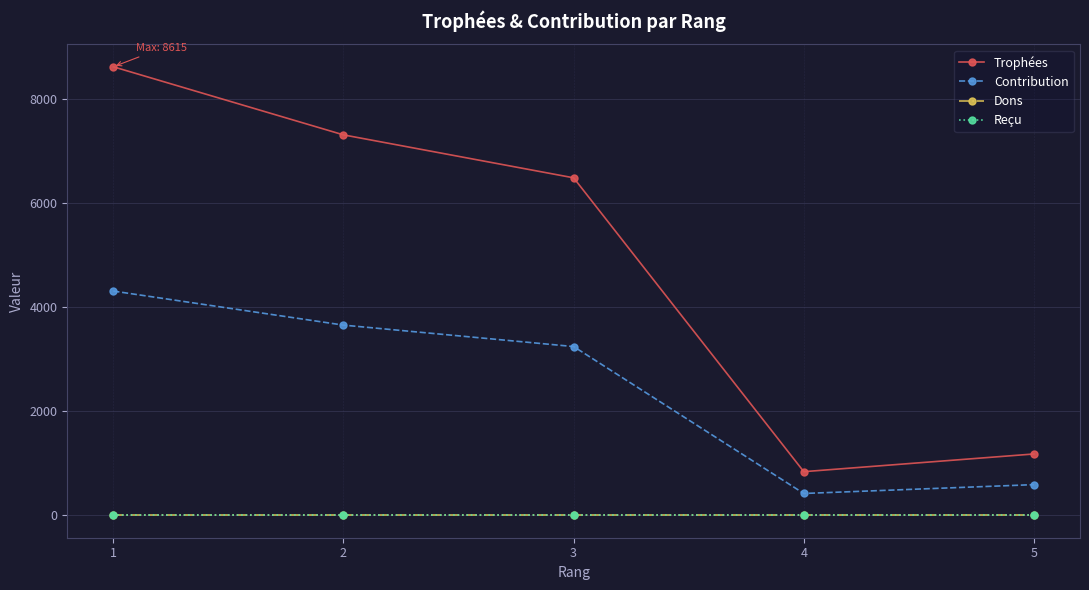

Does the chart have visible grid lines?

Yes